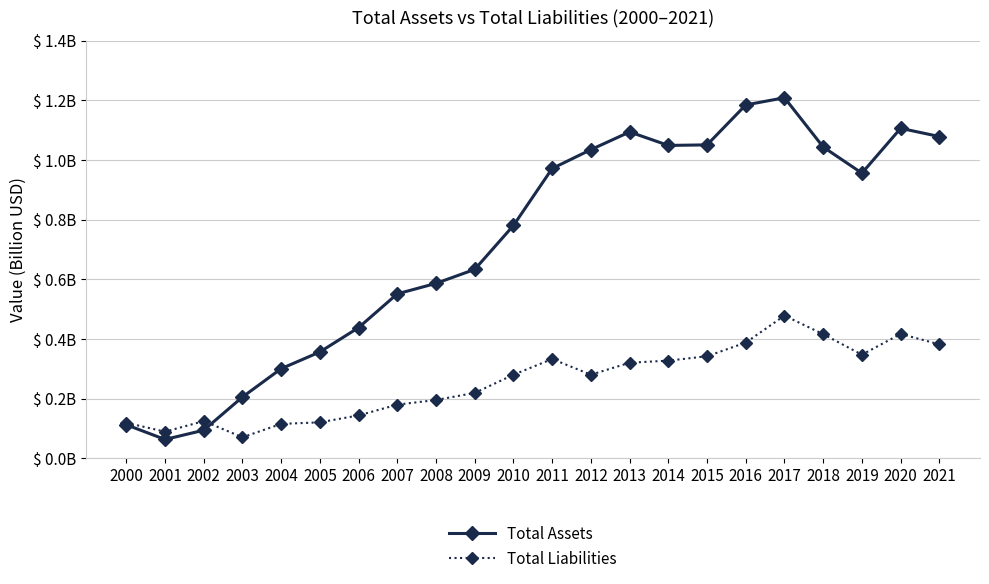

Between 2013 and 2017, which is larger?

2017